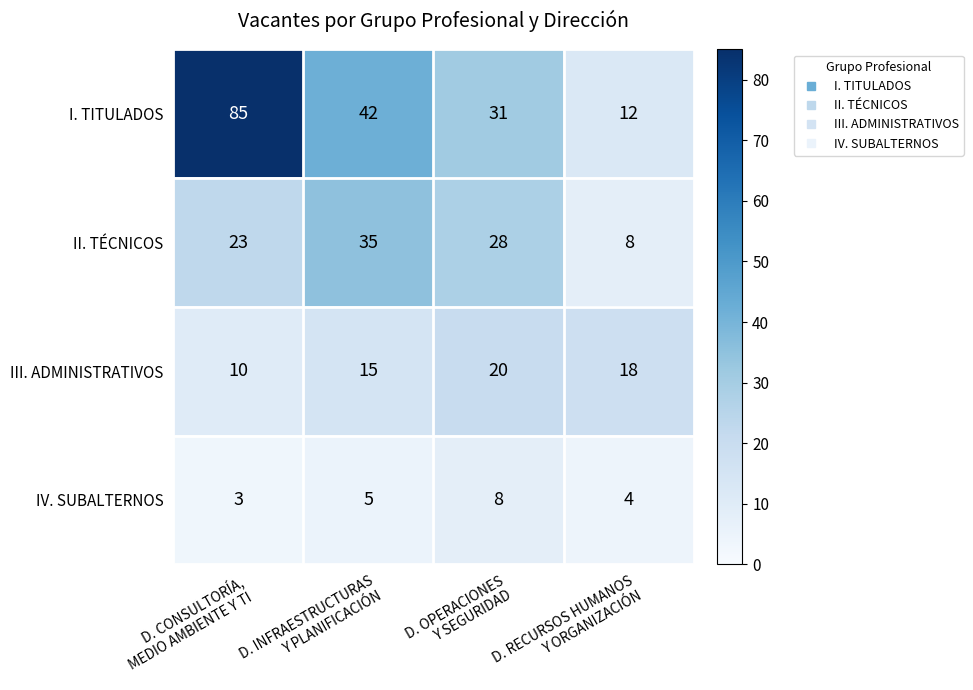

Count the IV. SUBALTERNOS values in the range 4 to 8.

3